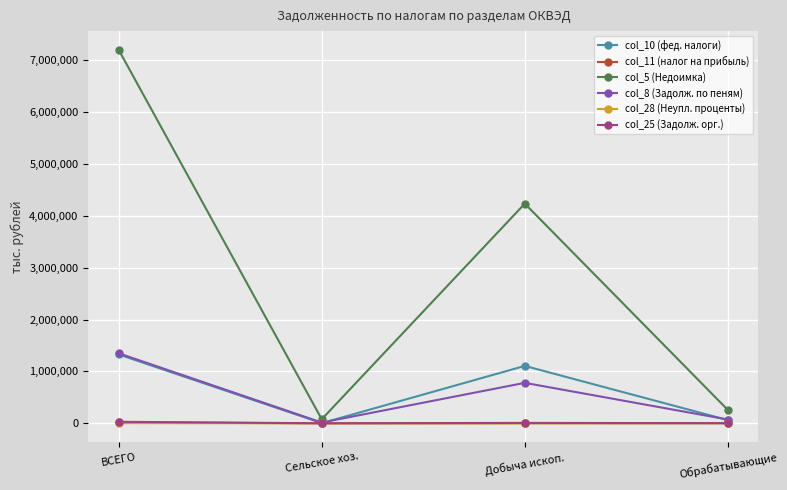

Which category has the highest value in the col_8 (Задолж. по пеням) series?

ВСЕГО